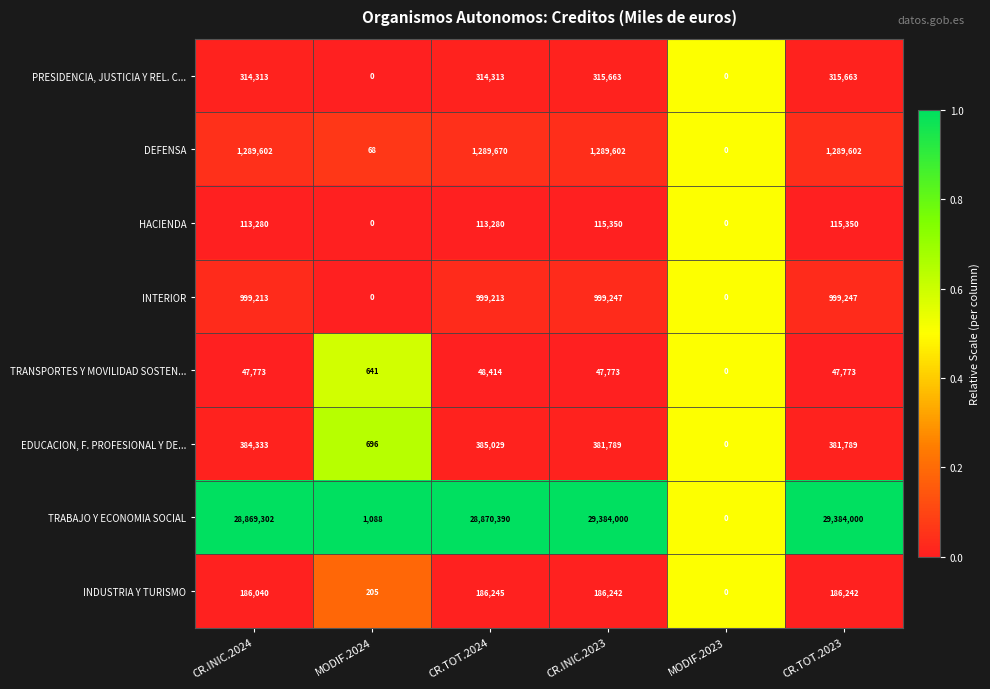

The value of EDUCACION, F. PROFESIONAL Y DE... at CR.TOT.2023 is 148065. True or false?

False